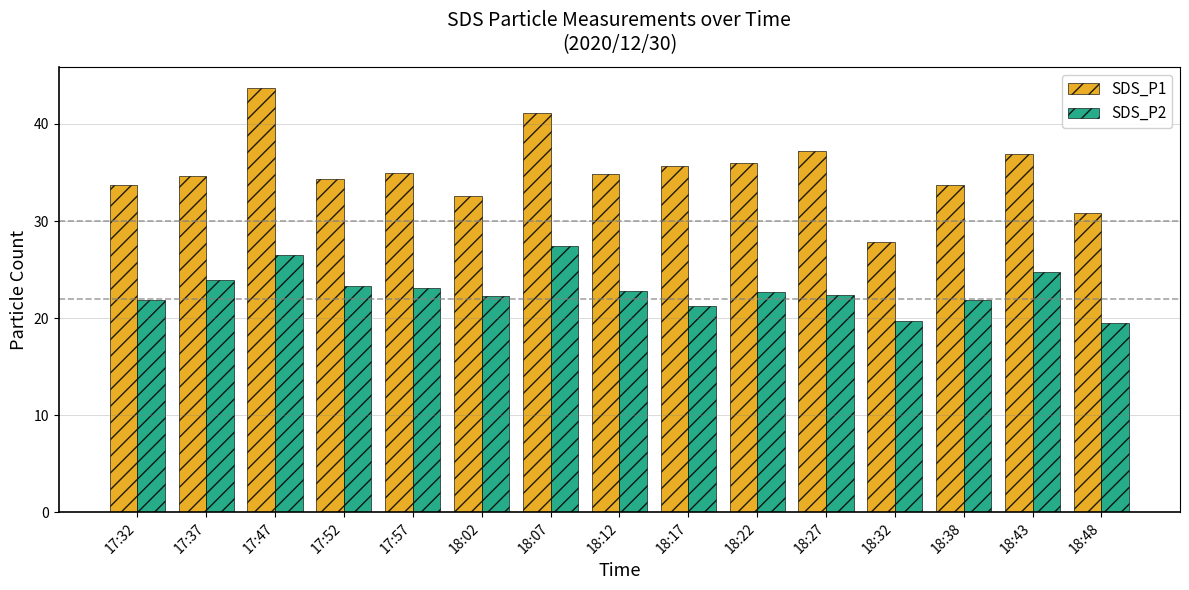

Is the value of SDS_P1 at 17:47 greater than the value of SDS_P2 at 18:12?

Yes